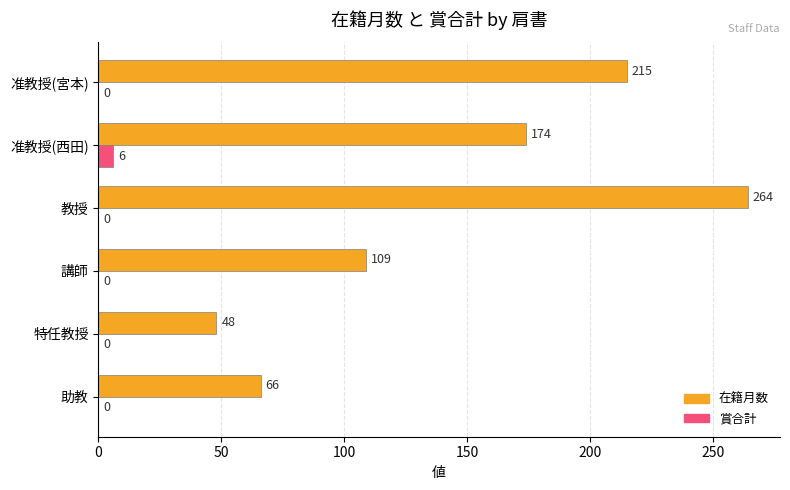

Which series has the widest spread of values?

在籍月数